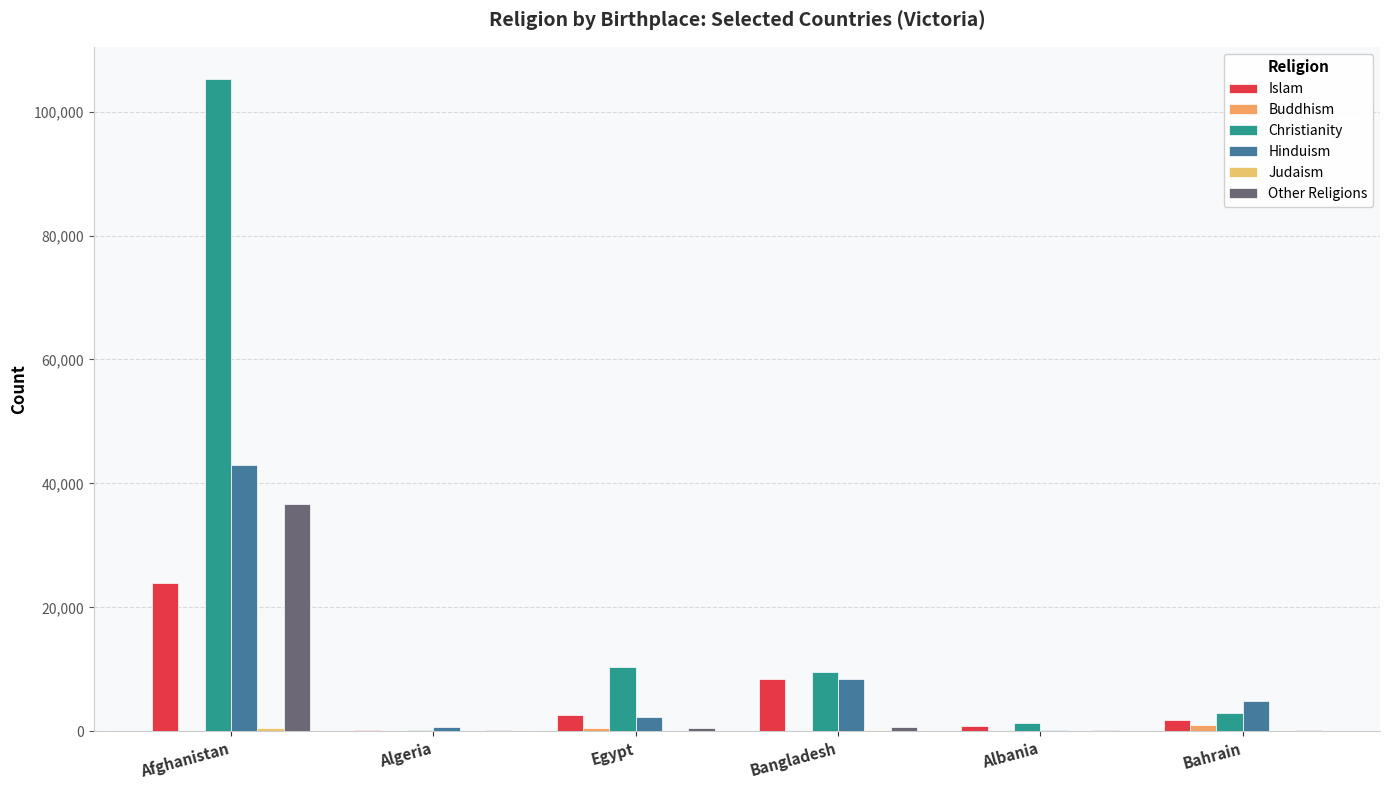

Is it true that Buddhism equals 132 at Afghanistan?

False